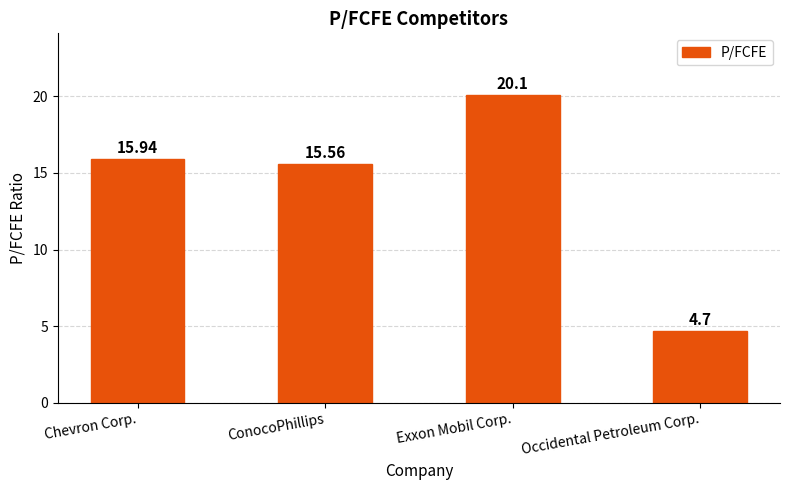

What is the minimum value shown in the chart?

4.7